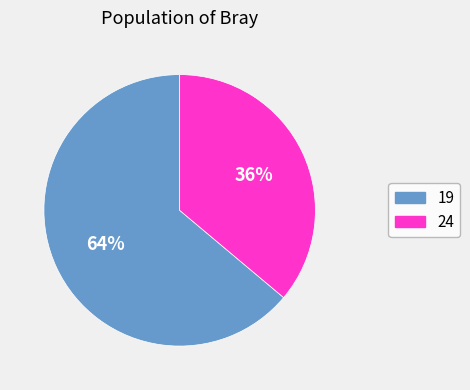

Rank the categories by value from lowest to highest.

24, 19